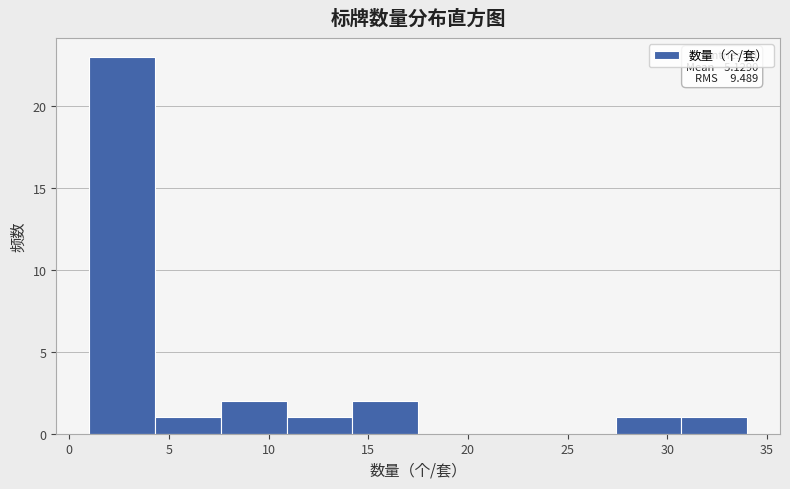

Over which range of the x-axis is the bar tallest?

1.0 to 4.3